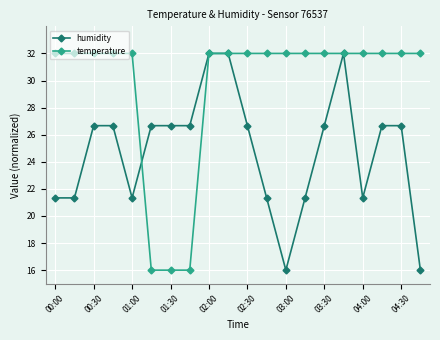

How many lines are shown in the chart?

2